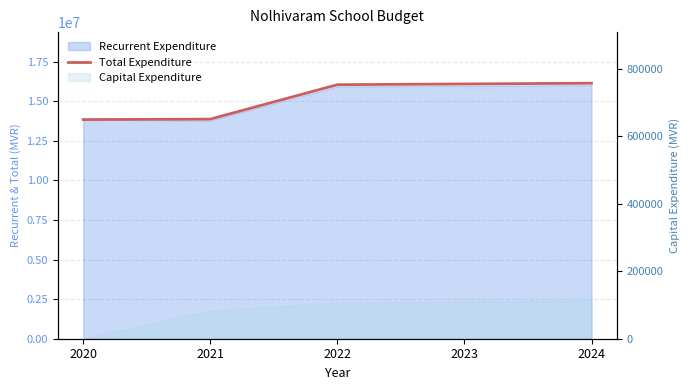

What is the sum of all values?

76026704